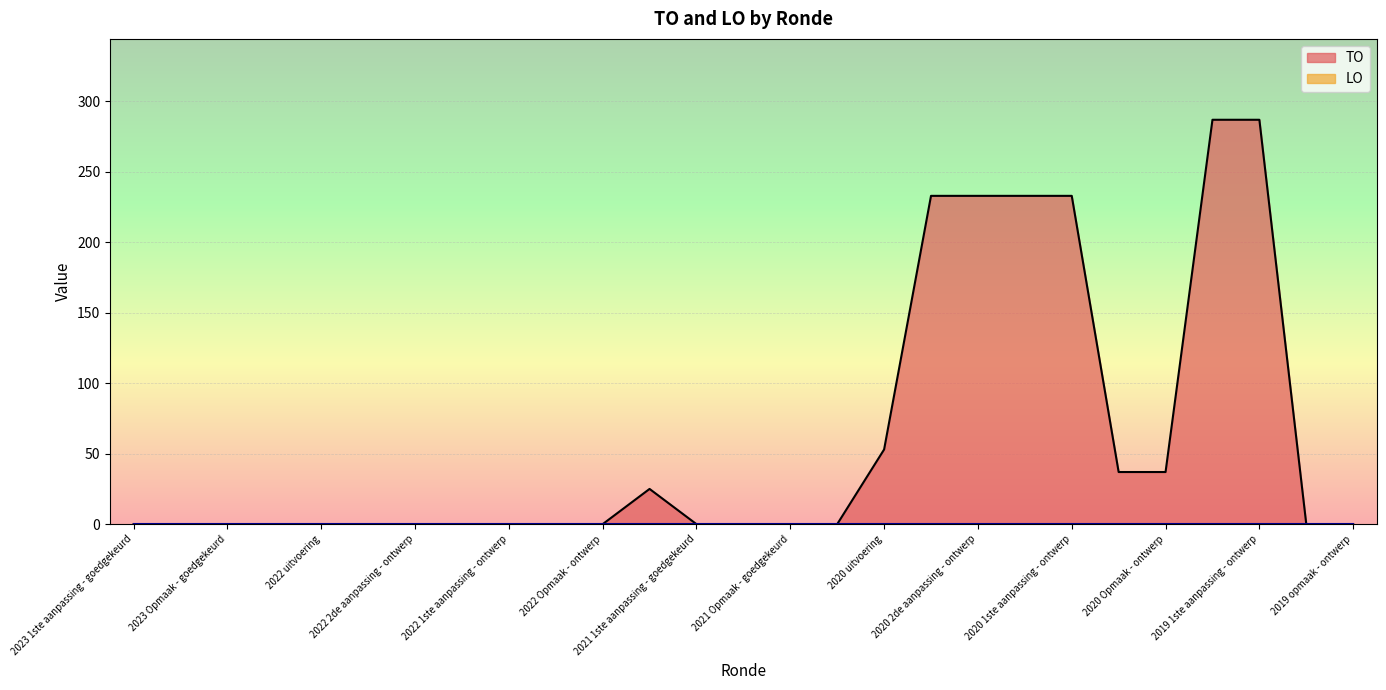

How many lines are shown in the chart?

2